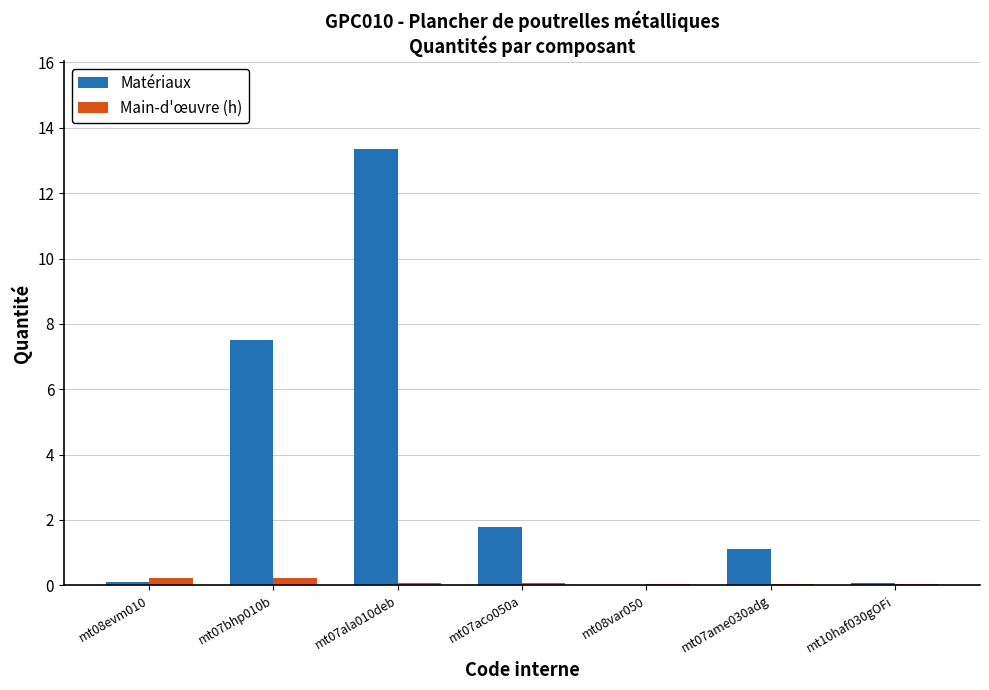

What is the greatest value displayed?

13.4